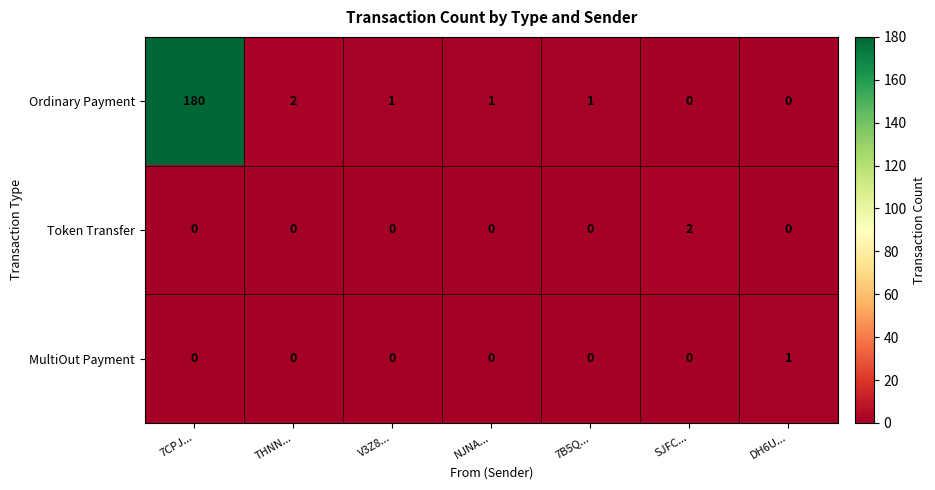

Where is Ordinary Payment nearest to the value 90?

THNN...